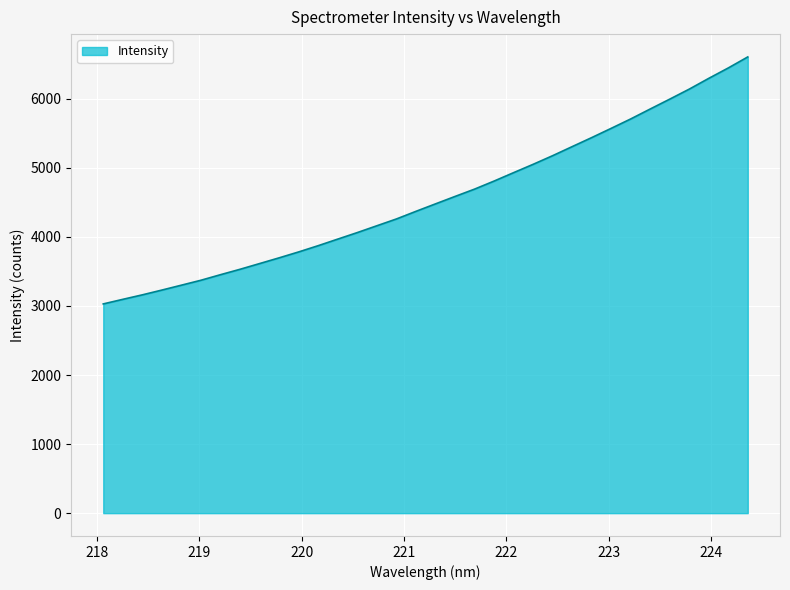

Does the chart have visible grid lines?

Yes